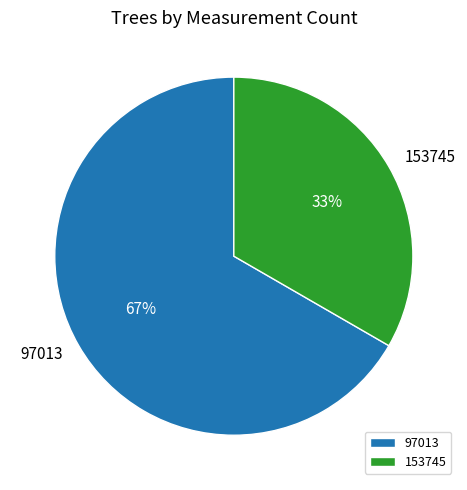

What percentage is the 97013 slice, to the nearest percent?

67%